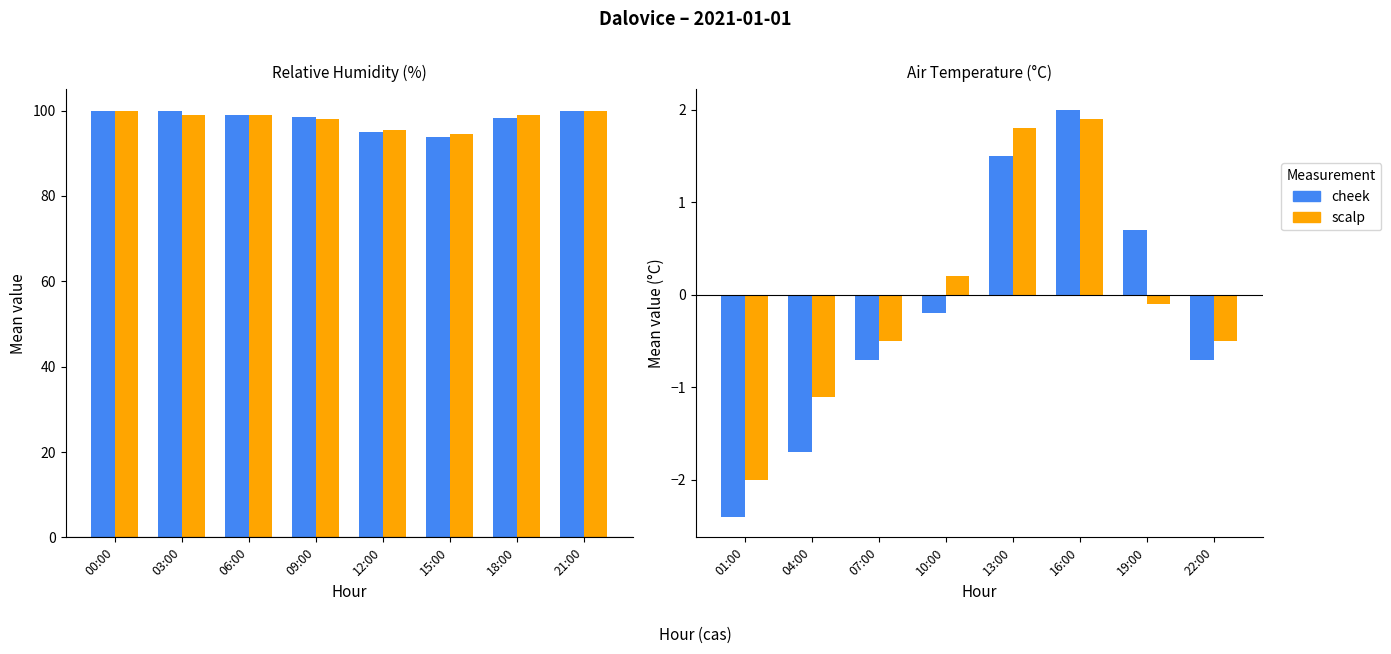

What is the difference between the maximum and minimum values in the cheek series?

4.4